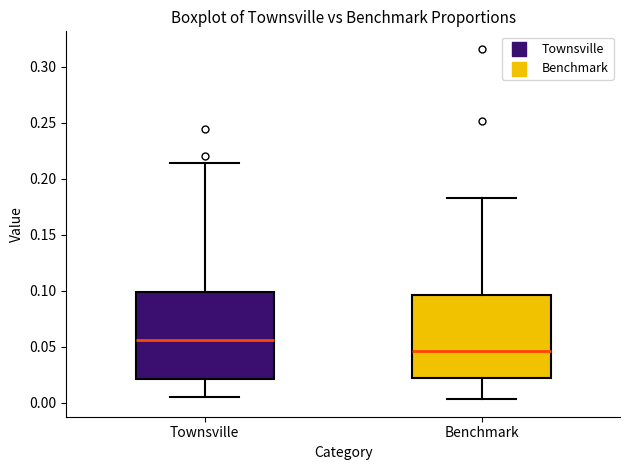

Reading left to right, read every box against the y-axis: the position of its median line, the range the box covers, and the ends of its whiskers. The values are not printed on the chart, so give them approximately, as read against the axis.

Townsville: median 0.055, box 0.020 to 0.100, whiskers 0.005 to 0.215
Benchmark: median 0.045, box 0.020 to 0.095, whiskers 0.005 to 0.185